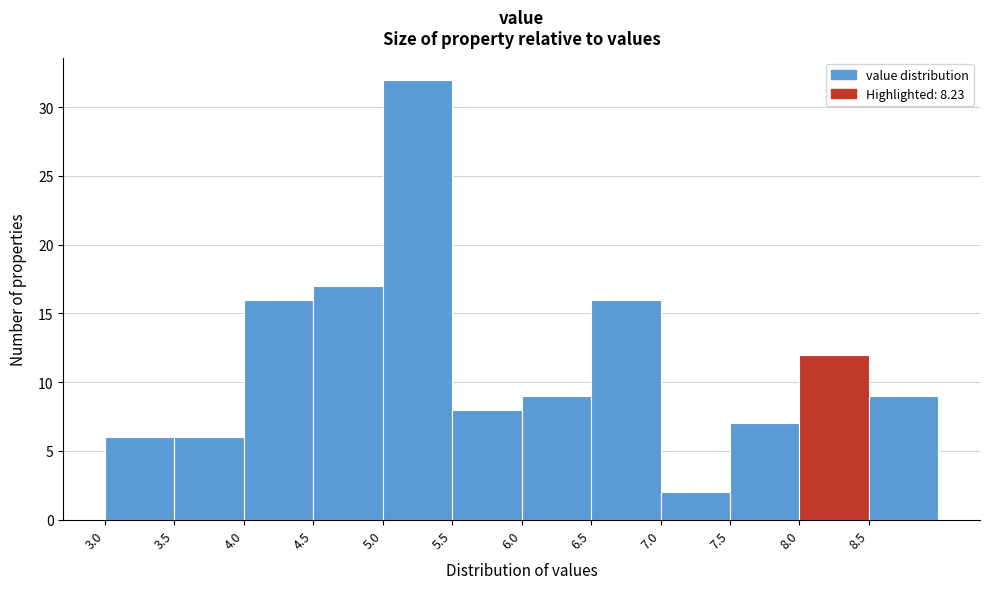

What is the height of the bar covering 5.0 to 5.5 on the x-axis? The values are not printed on the chart, so give them approximately, as read against the axis.

32